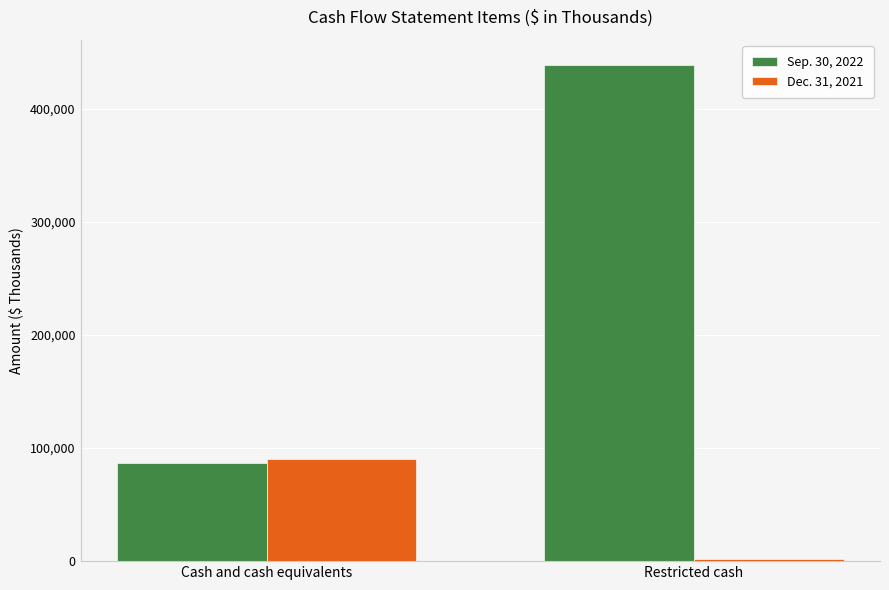

How many Dec. 31, 2021 values are between 1700 and 90001?

2